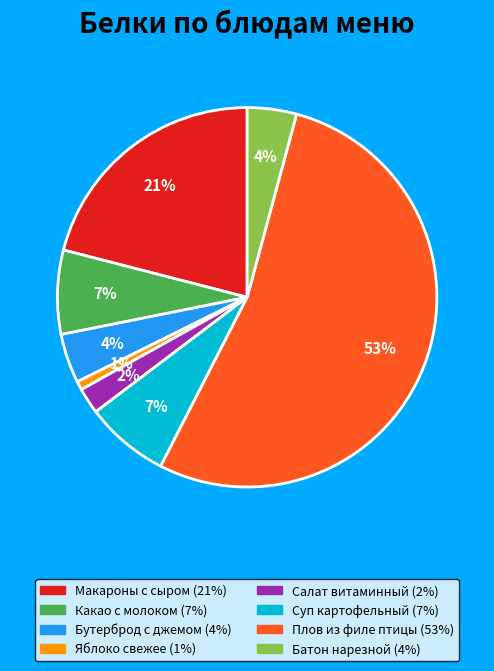

Which category has the smallest portion of the pie?

Яблоко свежее